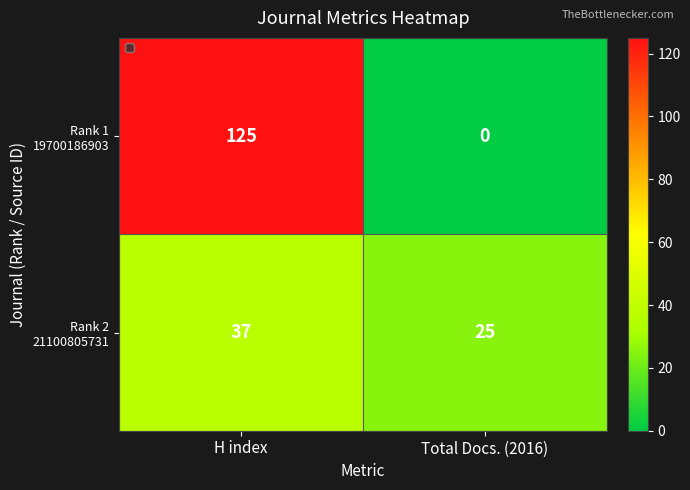

What is the spread (max minus min) of values at Total Docs. (2016)?

25